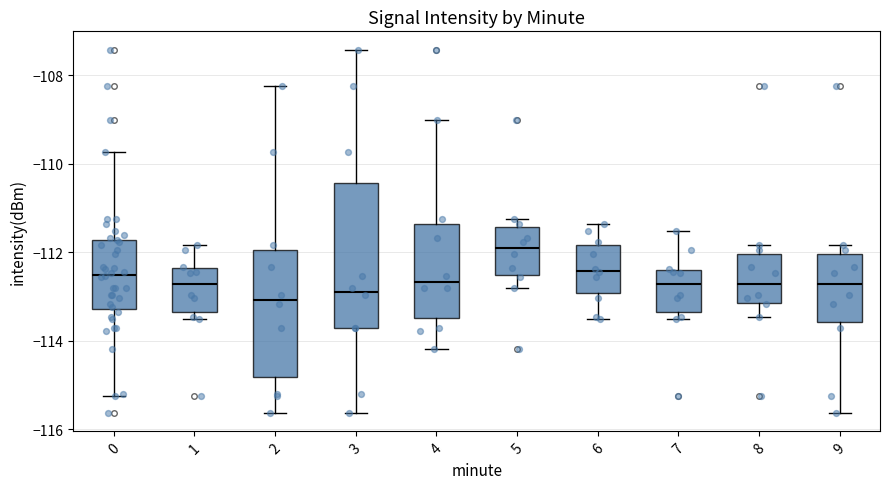

Reading left to right, read every box against the y-axis: the position of its median line, the range the box covers, and the ends of its whiskers. The values are not printed on the chart, so give them approximately, as read against the axis.

0: median -112.6, box -113.2 to -111.8, whiskers -115.2 to -109.8
1: median -112.8, box -113.4 to -112.4, whiskers -113.6 to -111.8
2: median -113.0, box -114.8 to -112.0, whiskers -115.6 to -108.2
3: median -112.8, box -113.8 to -110.4, whiskers -115.6 to -107.4
4: median -112.6, box -113.4 to -111.4, whiskers -114.2 to -109.0
5: median -111.8, box -112.6 to -111.4, whiskers -112.8 to -111.2
6: median -112.4, box -113.0 to -111.8, whiskers -113.6 to -111.4
7: median -112.8, box -113.4 to -112.4, whiskers -113.6 to -111.6
8: median -112.8, box -113.2 to -112.0, whiskers -113.4 to -111.8
9: median -112.8, box -113.6 to -112.0, whiskers -115.6 to -111.8